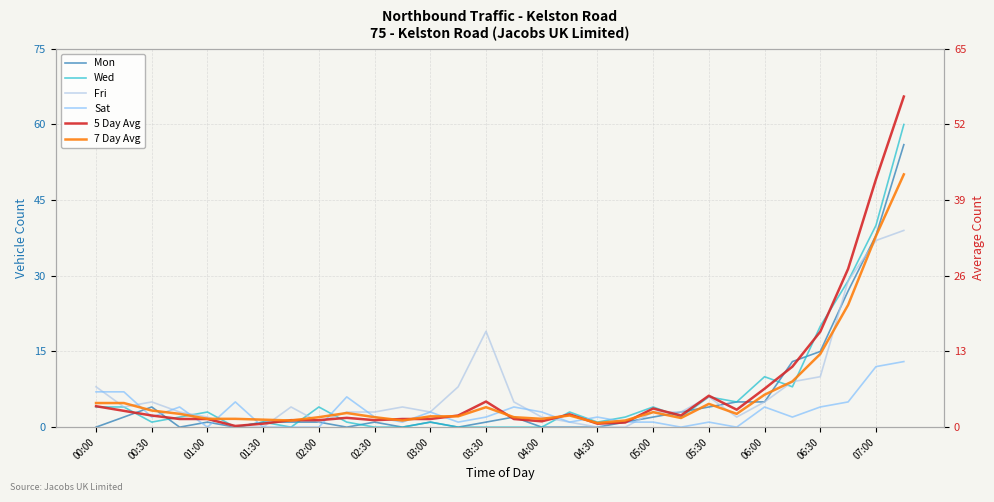

What is the difference between the maximum and minimum values in the 7 Day Avg series?

42.7